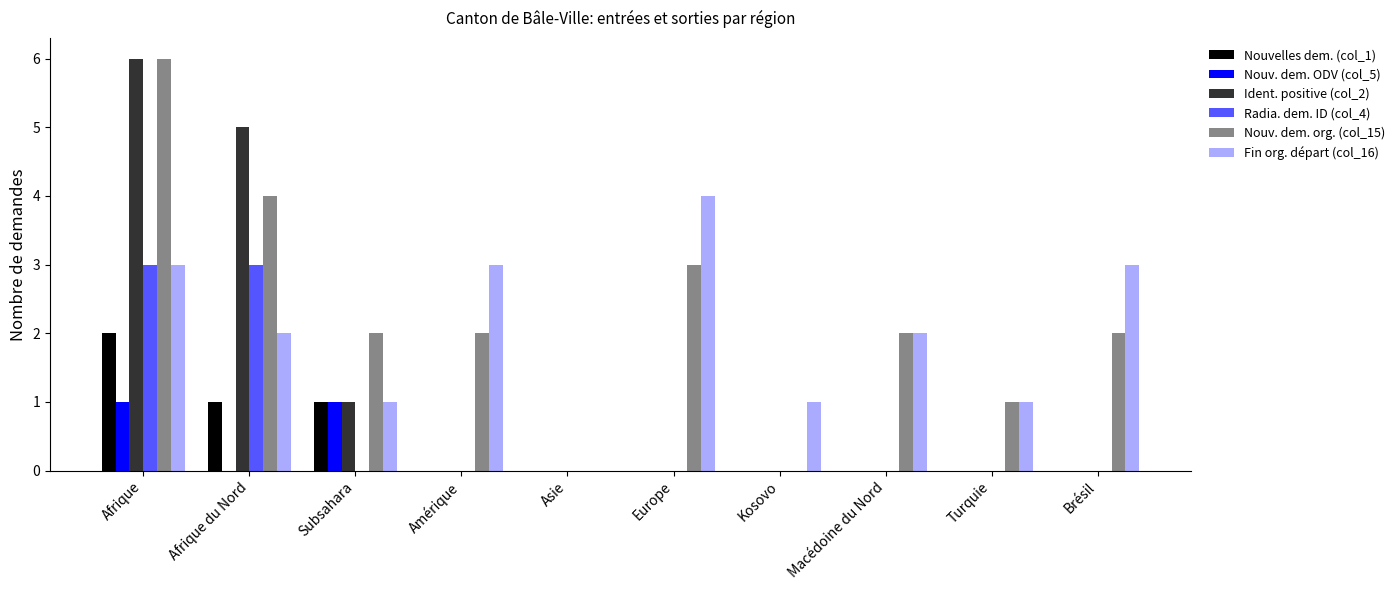

The value of Nouv. dem. org. (col_15) at Macédoine du Nord is 3. True or false?

False